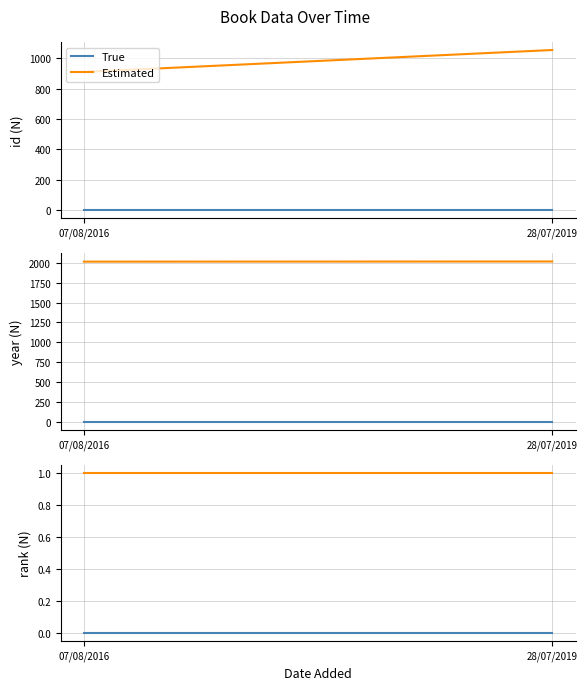

At 28/07/2019, list the series in order from largest to smallest.

Estimated, True